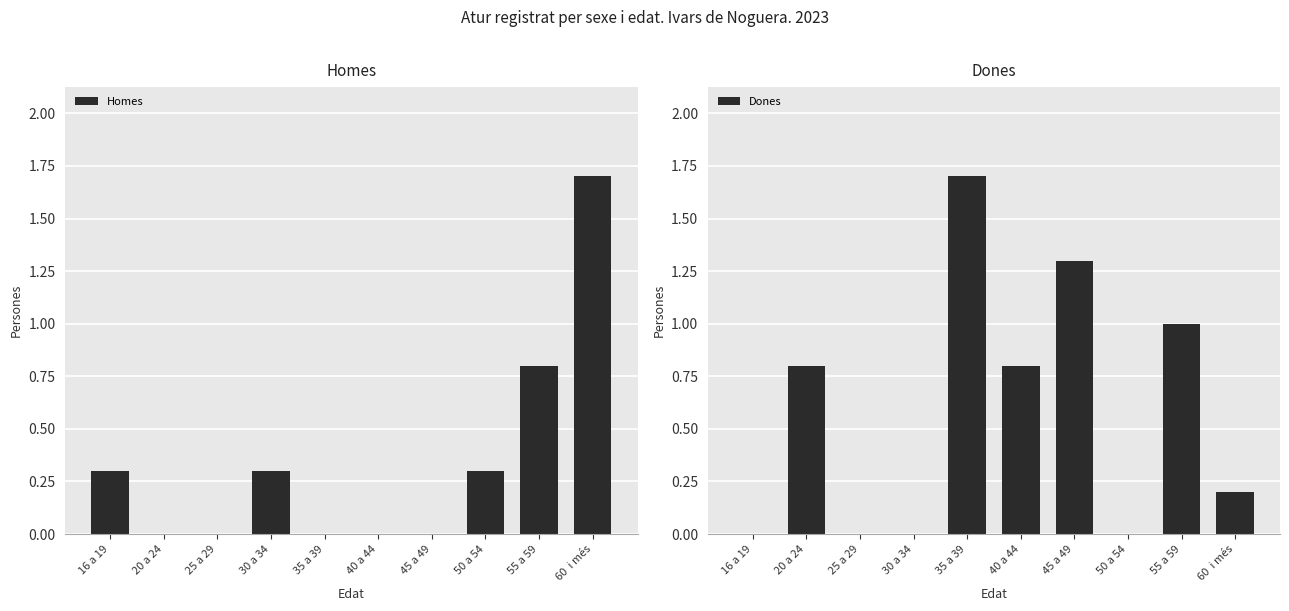

What is the highest value of the Homes series?

1.7